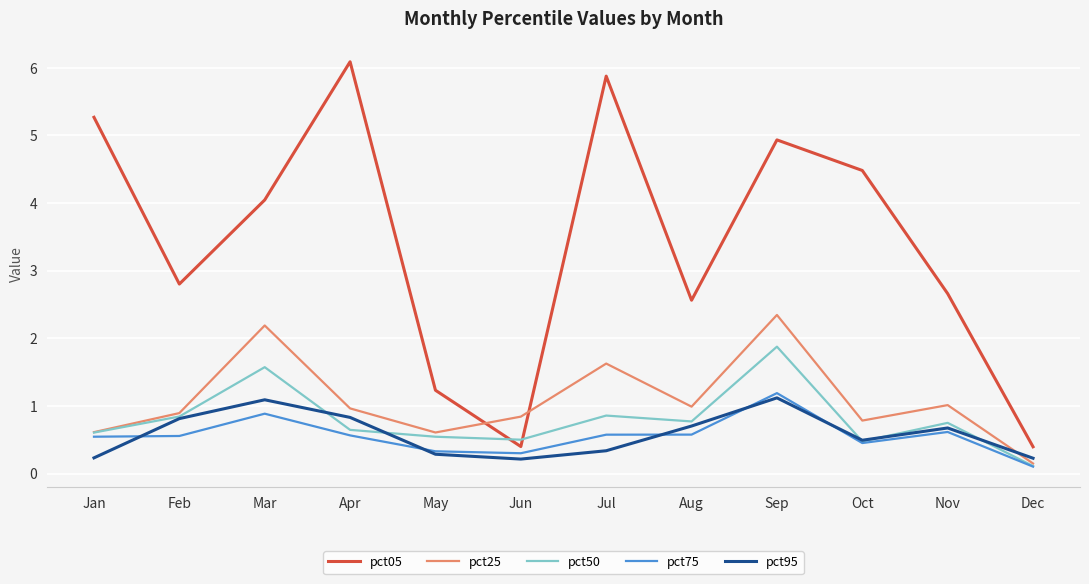

At how many categories does at least one series exceed 4?

6